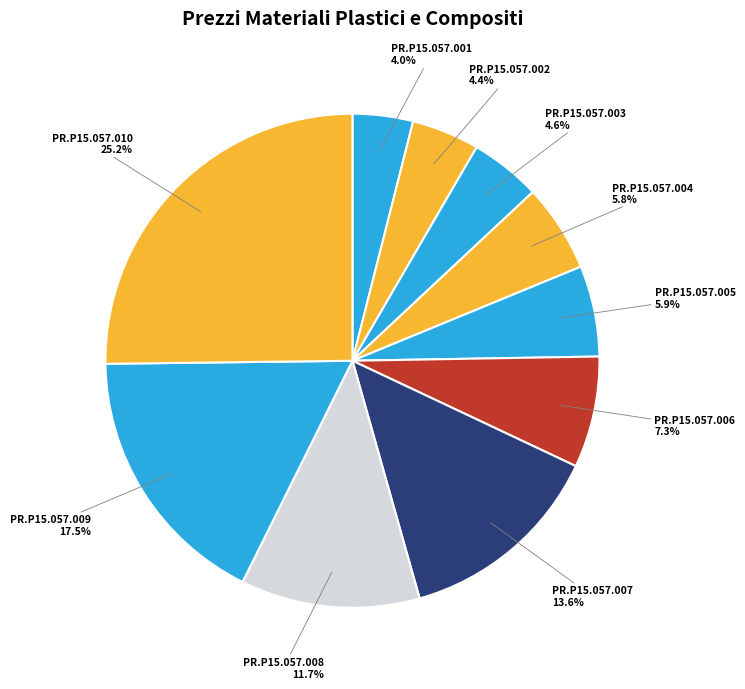

To the nearest percent, what is the difference between the largest and smallest slice percentages?

21%